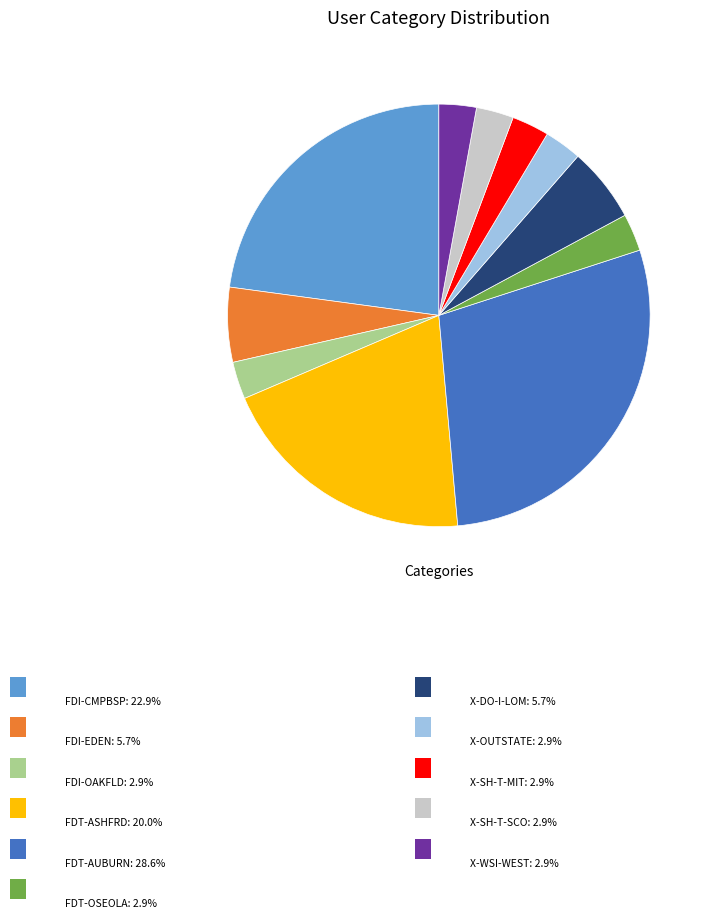

Does any single category account for the majority?

No